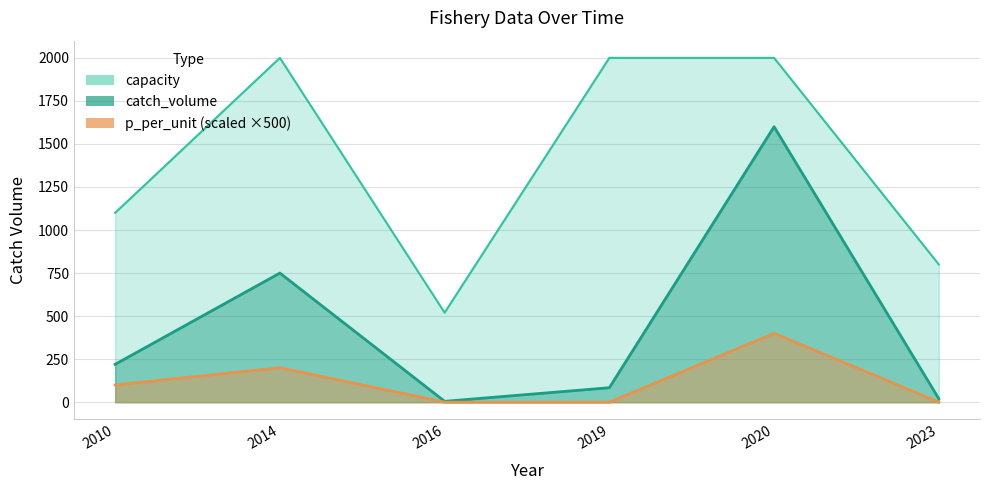

How many p_per_unit values are between 0 and 200?

5